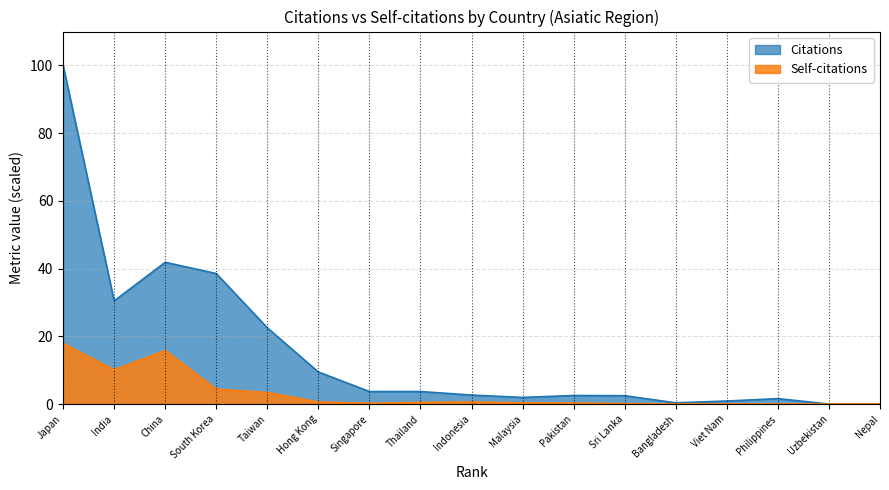

True or false: Citations has a value of 3.7 at Thailand.

True